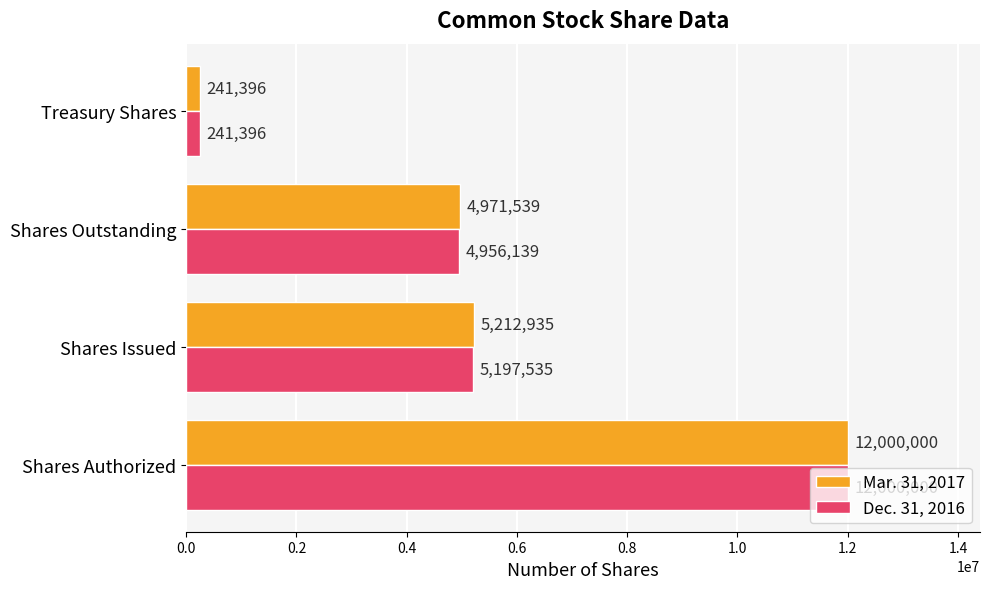

The Mar. 31, 2017 series shows 8965480 at Shares Issued. True or false?

False